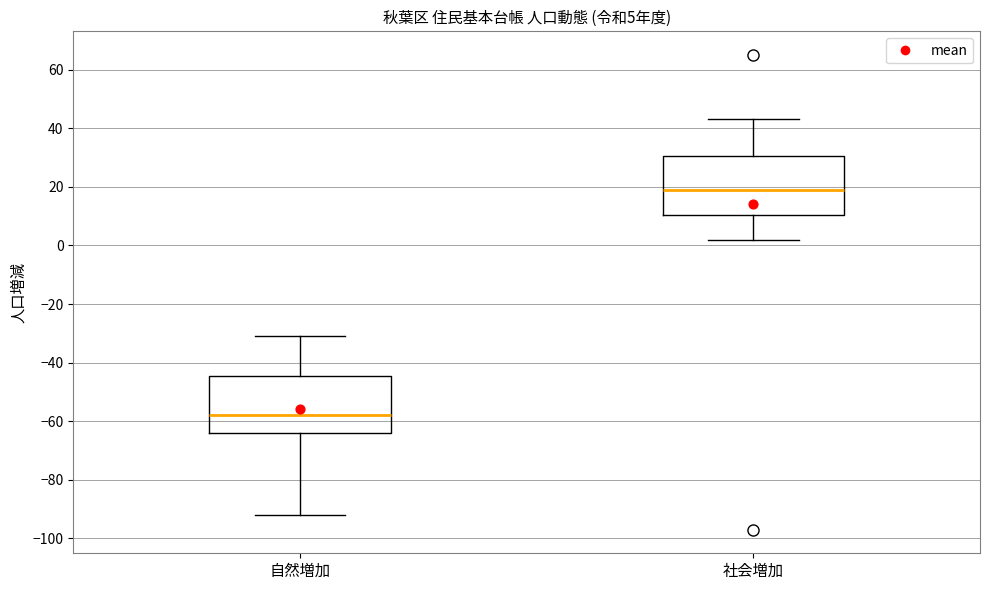

Which box has the highest median line?

社会増加